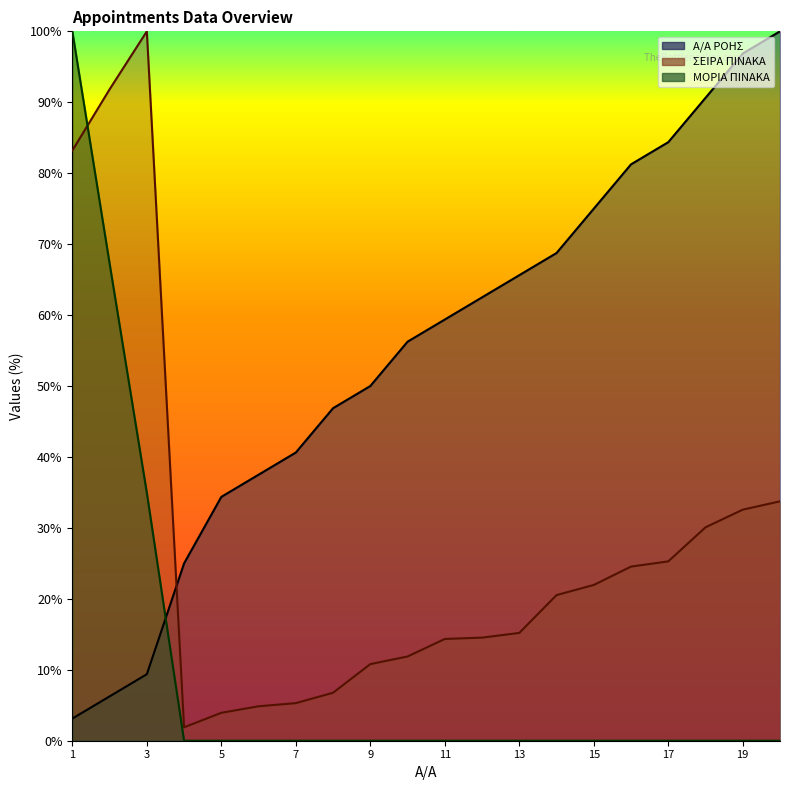

How many interior local valleys does the ΣΕΙΡΑ ΠΙΝΑΚΑ series have?

1